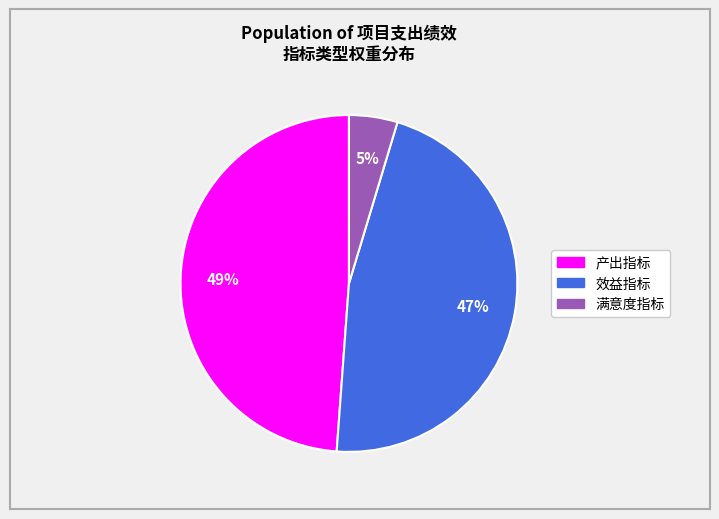

Is it true that 产出指标 is 56% of the pie?

False